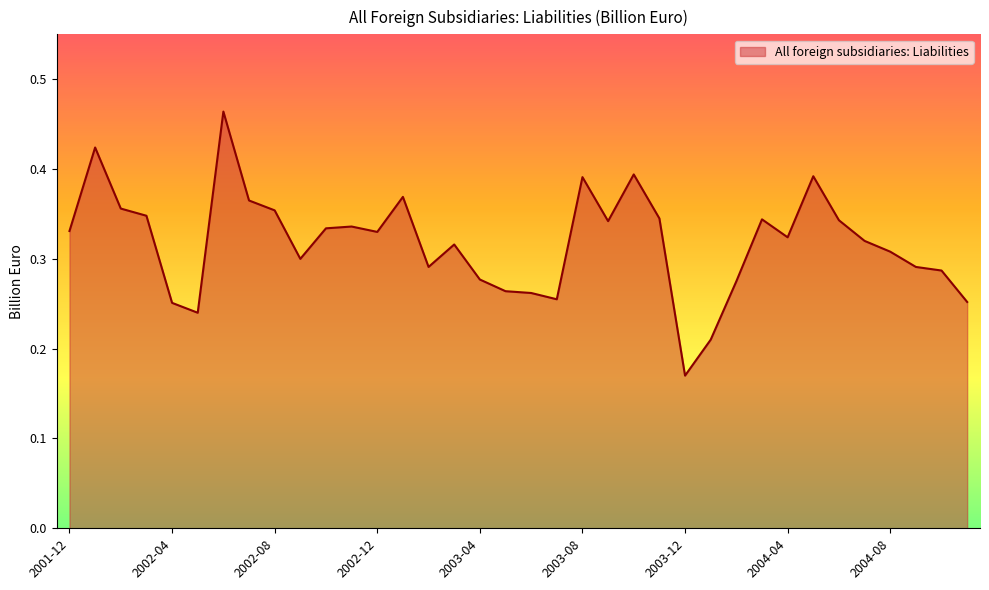

Rank the categories by value from lowest to highest.

2003-12, 2004-01, 2002-05, 2002-04, 2004-11, 2003-07, 2003-06, 2003-05, 2004-02, 2003-04, 2004-10, 2003-02, 2004-09, 2002-09, 2004-08, 2003-03, 2004-07, 2004-04, 2002-12, 2001-12, 2002-10, 2002-11, 2003-09, 2004-06, 2004-03, 2003-11, 2002-03, 2002-08, 2002-02, 2002-07, 2003-01, 2003-08, 2004-05, 2003-10, 2002-01, 2002-06